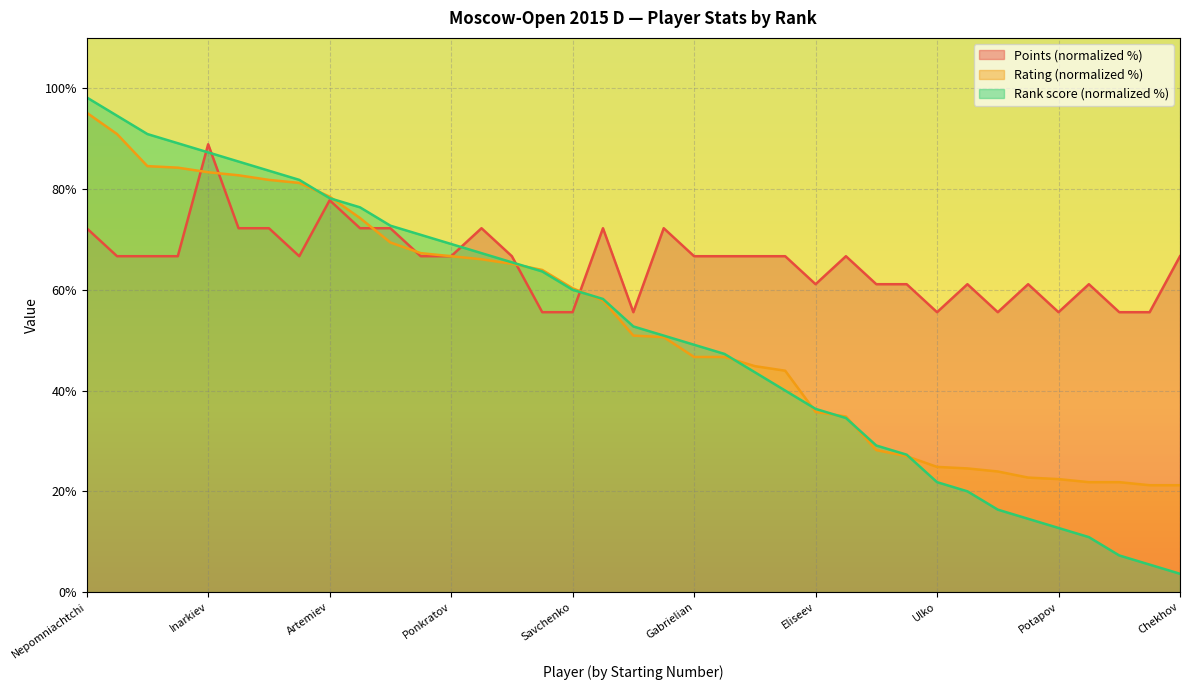

True or false: Points has a value of 28.0 at Matinian.

False